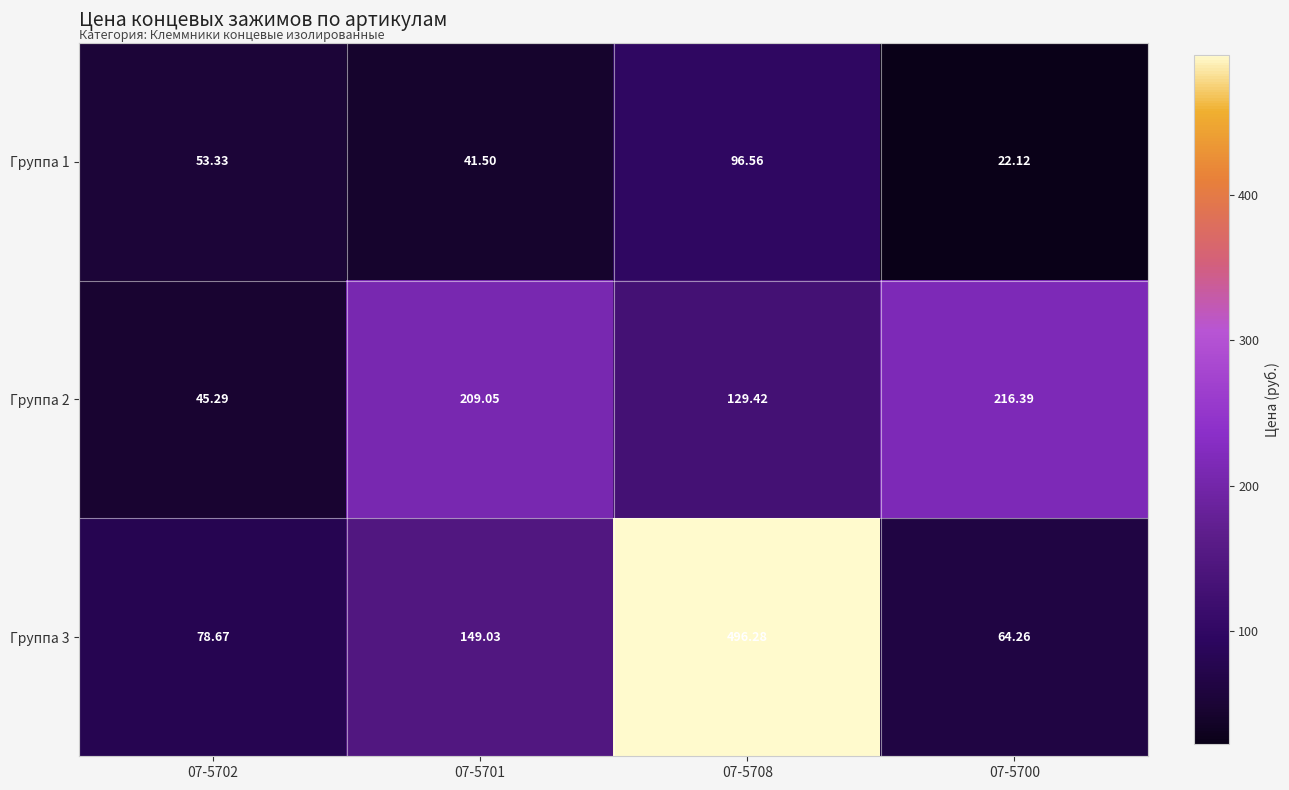

Is the value of Группа 3 at 07-5708 greater than the value of Группа 1 at 07-5700?

Yes